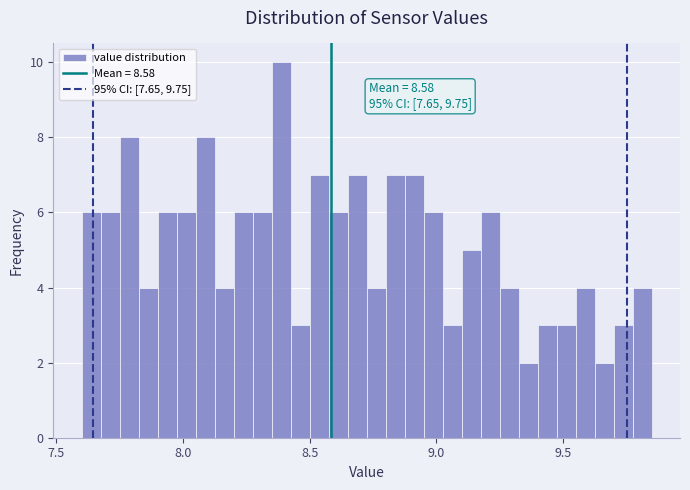

Read against the x-axis, roughly where is the centre of the tallest bar?

8.40